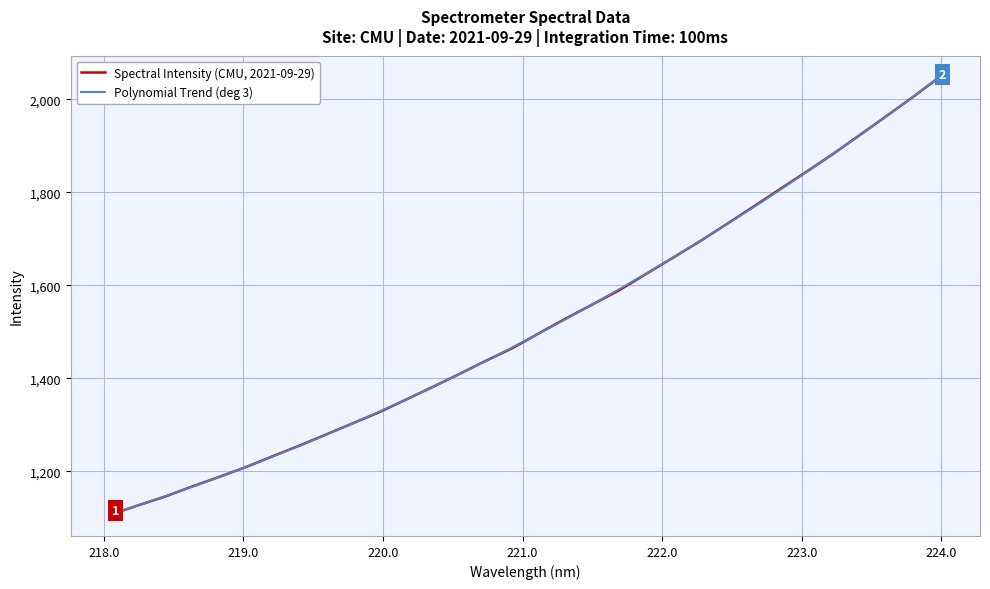

What position from the right is 221.3083?

15